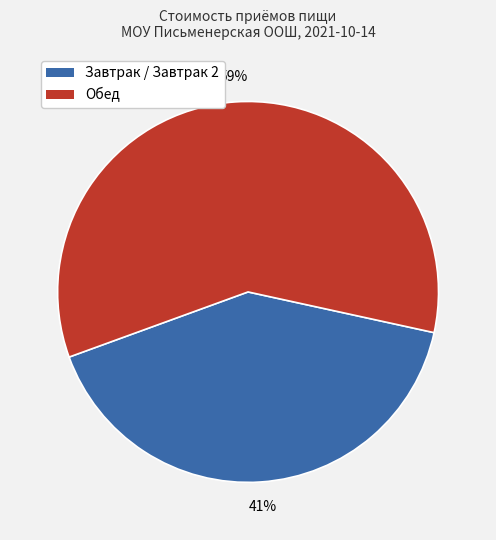

To the nearest percent, what is the average slice percentage?

50%